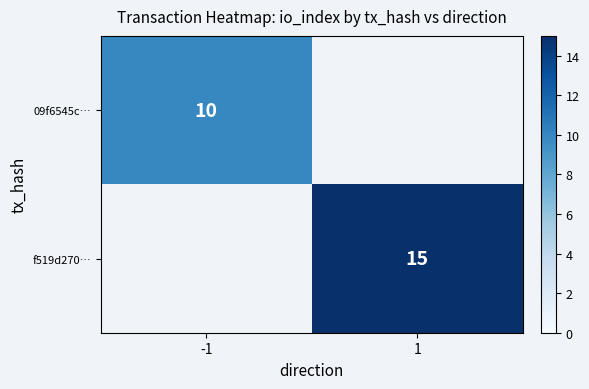

How many distinct data groups are displayed?

2